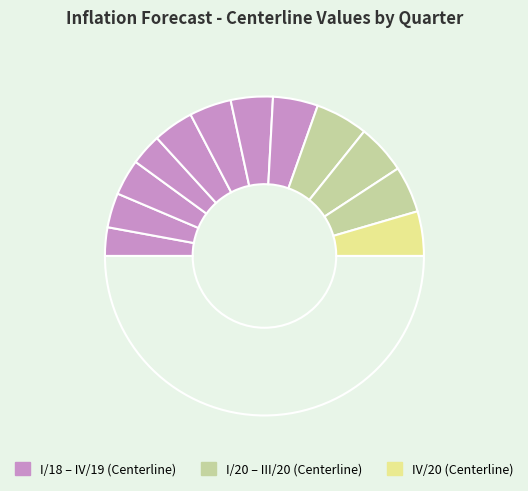

Count the number of slices in the pie.

13